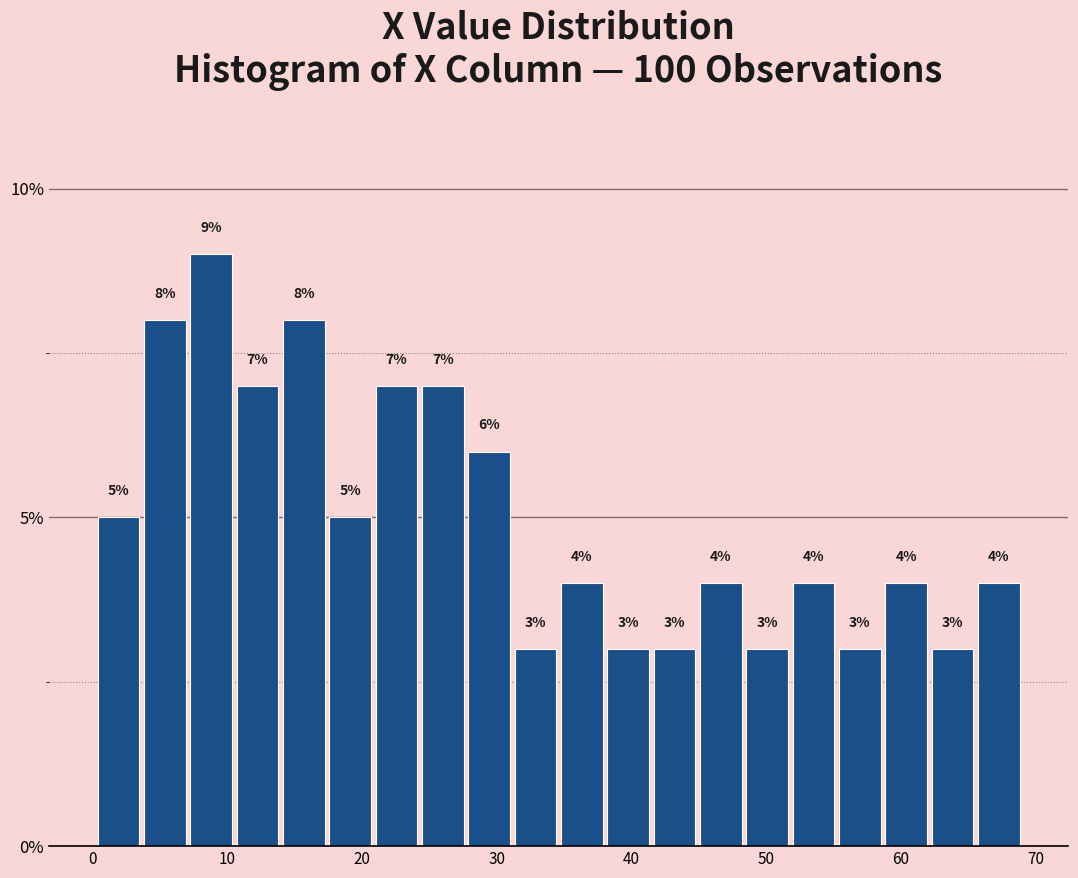

Around what value on the x-axis is the tallest bar? Give the approximate position of its centre, as read against the axis.

9